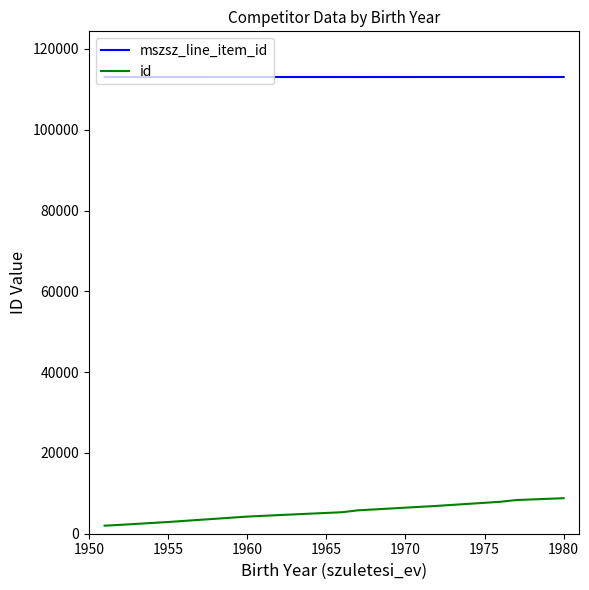

Rank the series by their maximum value, from highest to lowest.

mszsz_line_item_id, id